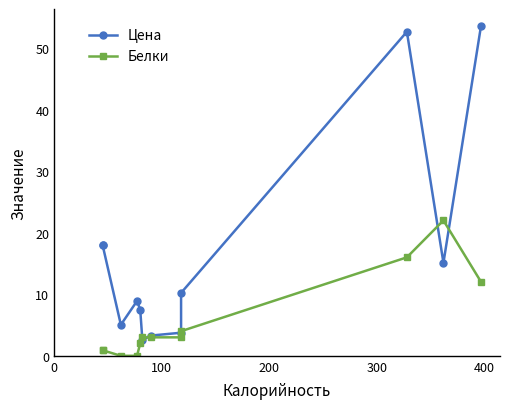

How many intersections are there between Цена and Белки?

4